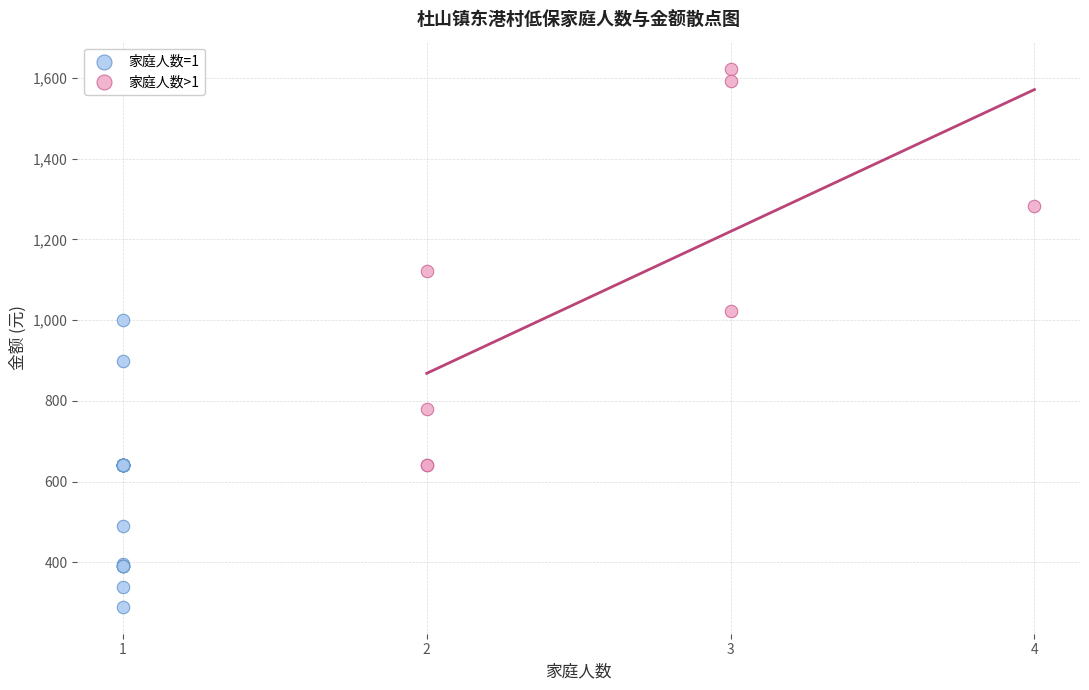

Which series contains the highest Y value?

家庭人数>1